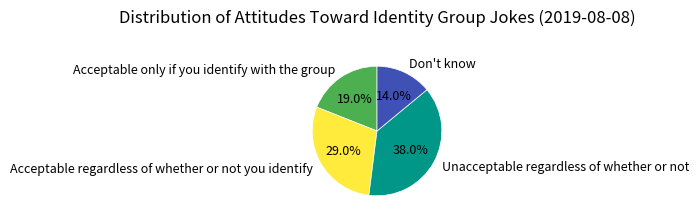

To the nearest percent, what is the difference between the Unacceptable regardless of whether or not and Acceptable regardless of whether or not you identify slice percentages?

9%